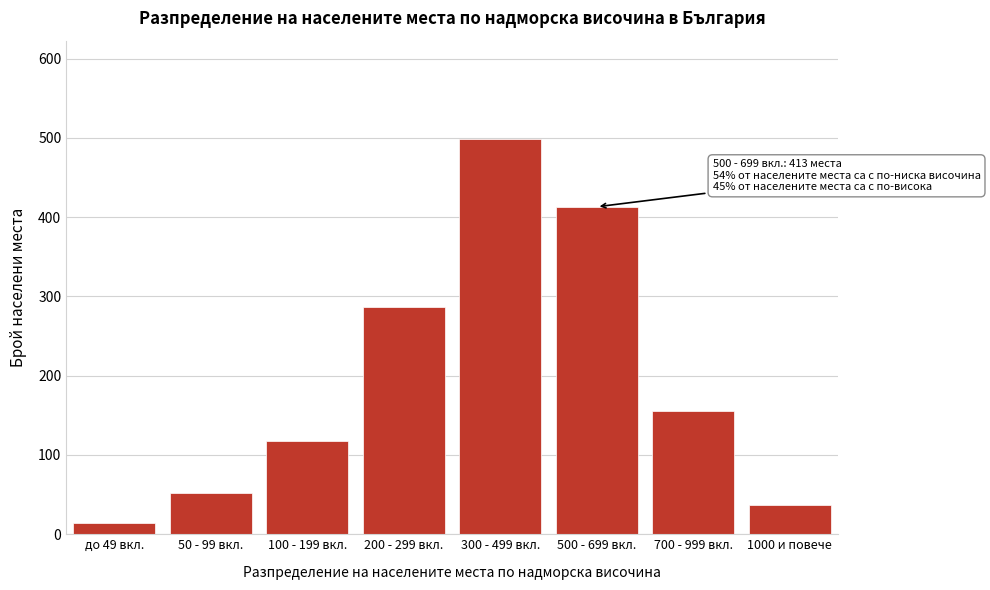

Reading left to right, what are all the values shown in this chart?

до 49 вкл.=14	50 - 99 вкл.=52	100 - 199 вкл.=118	200 - 299 вкл.=287	300 - 499 вкл.=498	500 - 699 вкл.=413	700 - 999 вкл.=156	1000 и повече=37